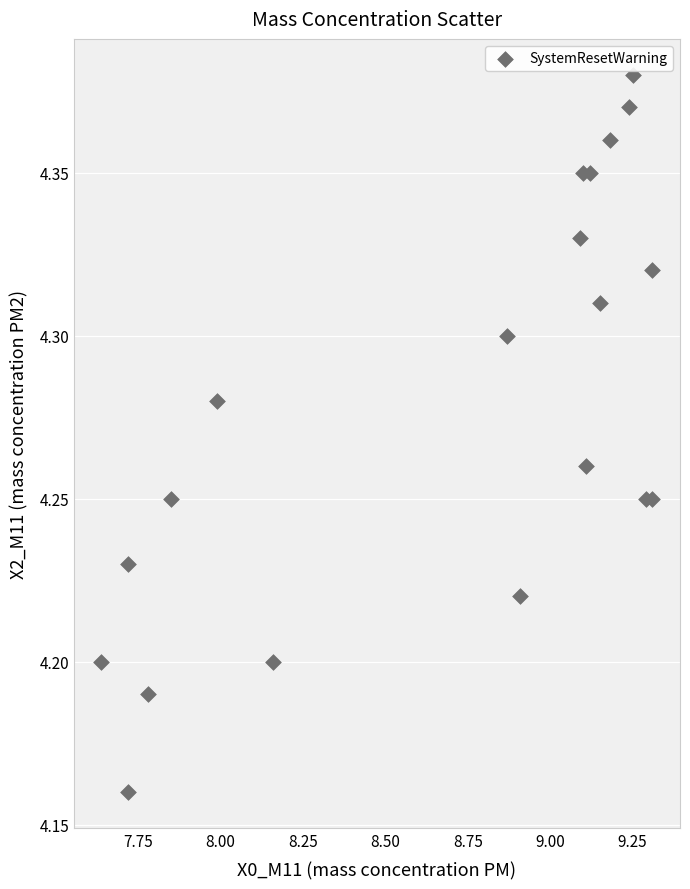

What is the range of X values (max minus min)?

1.7